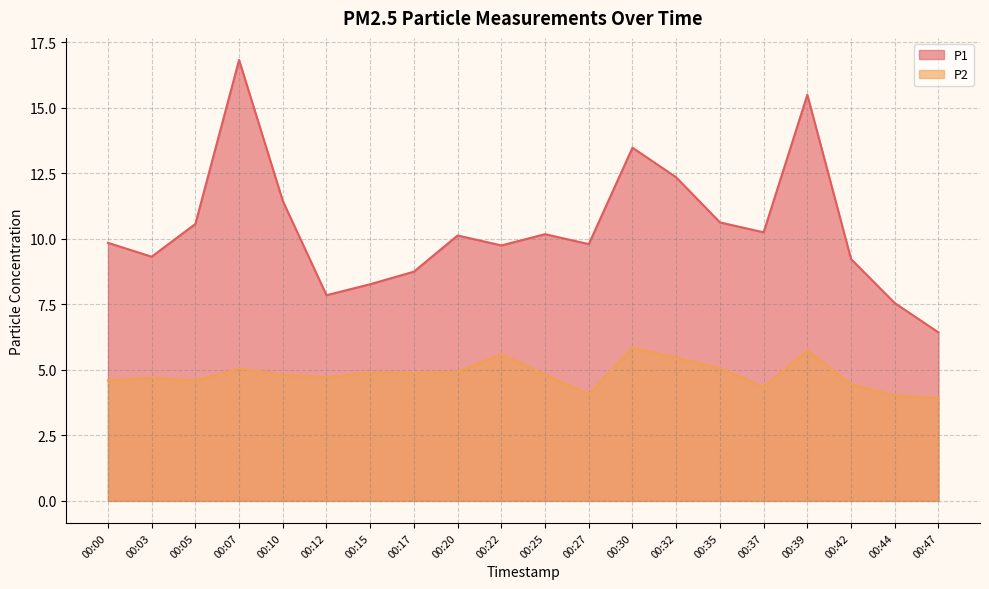

True or false: P2 and P1 cross at least once.

False